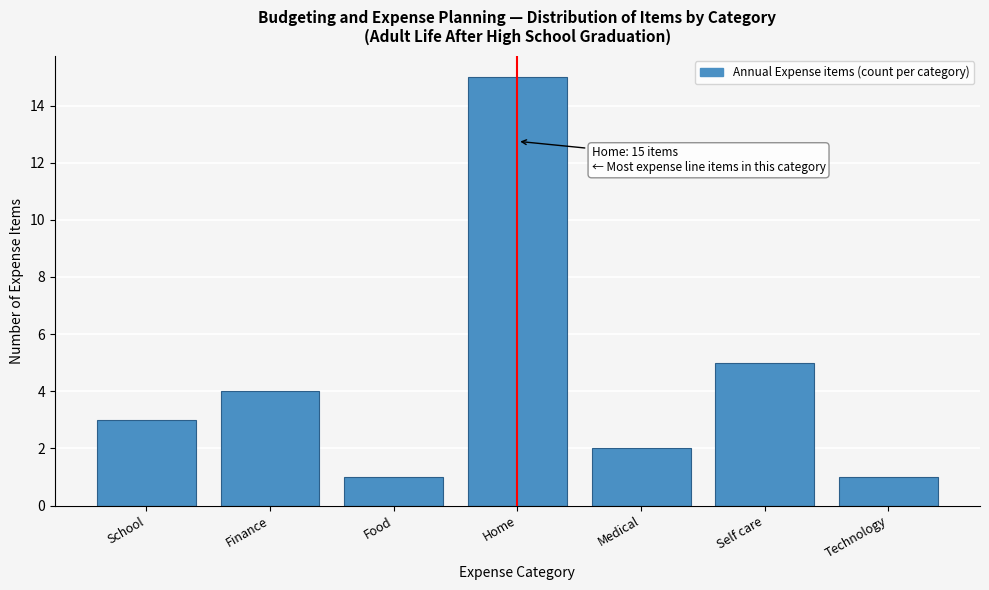

Reading right to left, what are all the values shown in this chart?

1	5	2	15	1	4	3